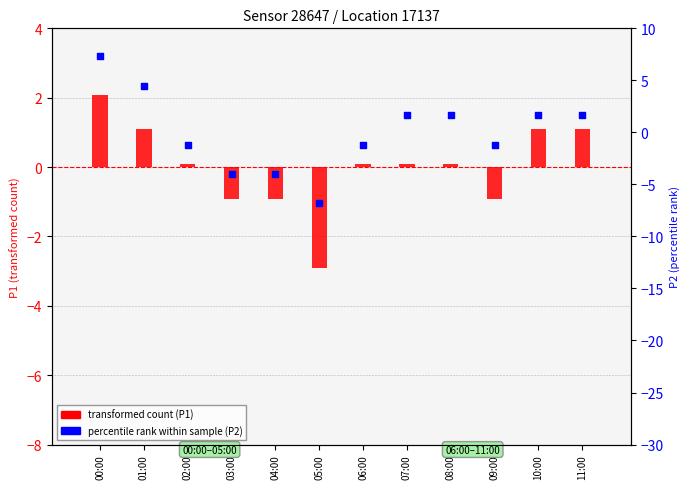

Which series contains the highest Y value?

percentile rank (P2)